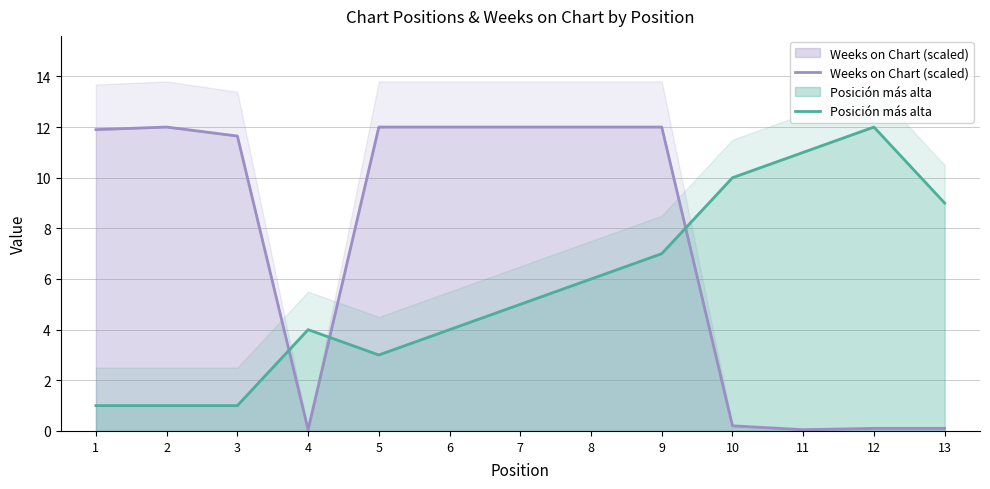

What is the smallest value displayed?

0.1